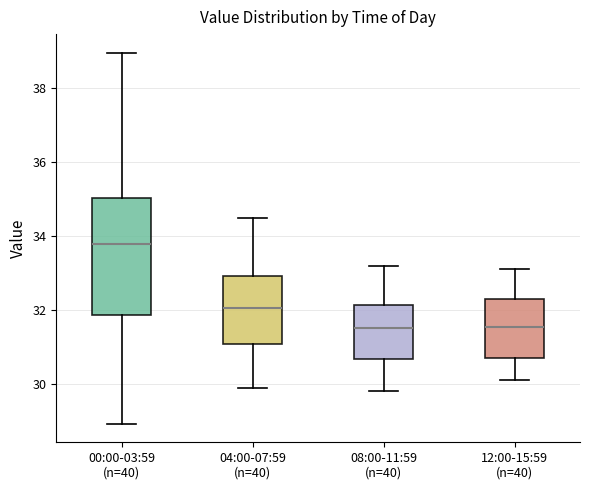

Which box is the tallest, from its lower edge to its upper edge?

00:00-03:59 (n=40)